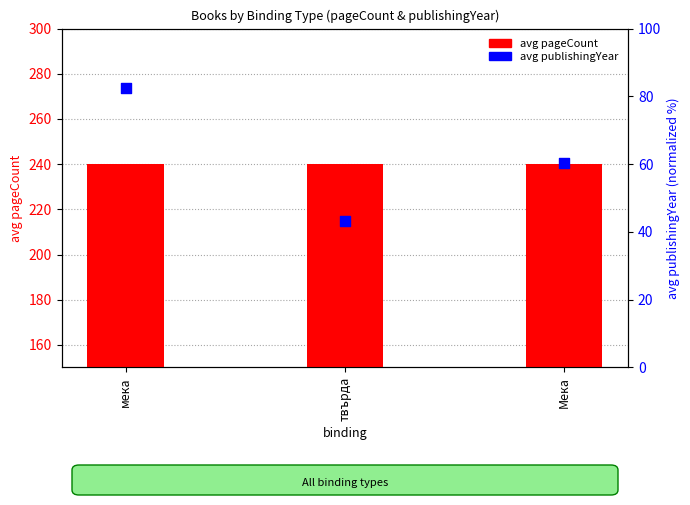

At which category is the sum across all series the highest?

мека